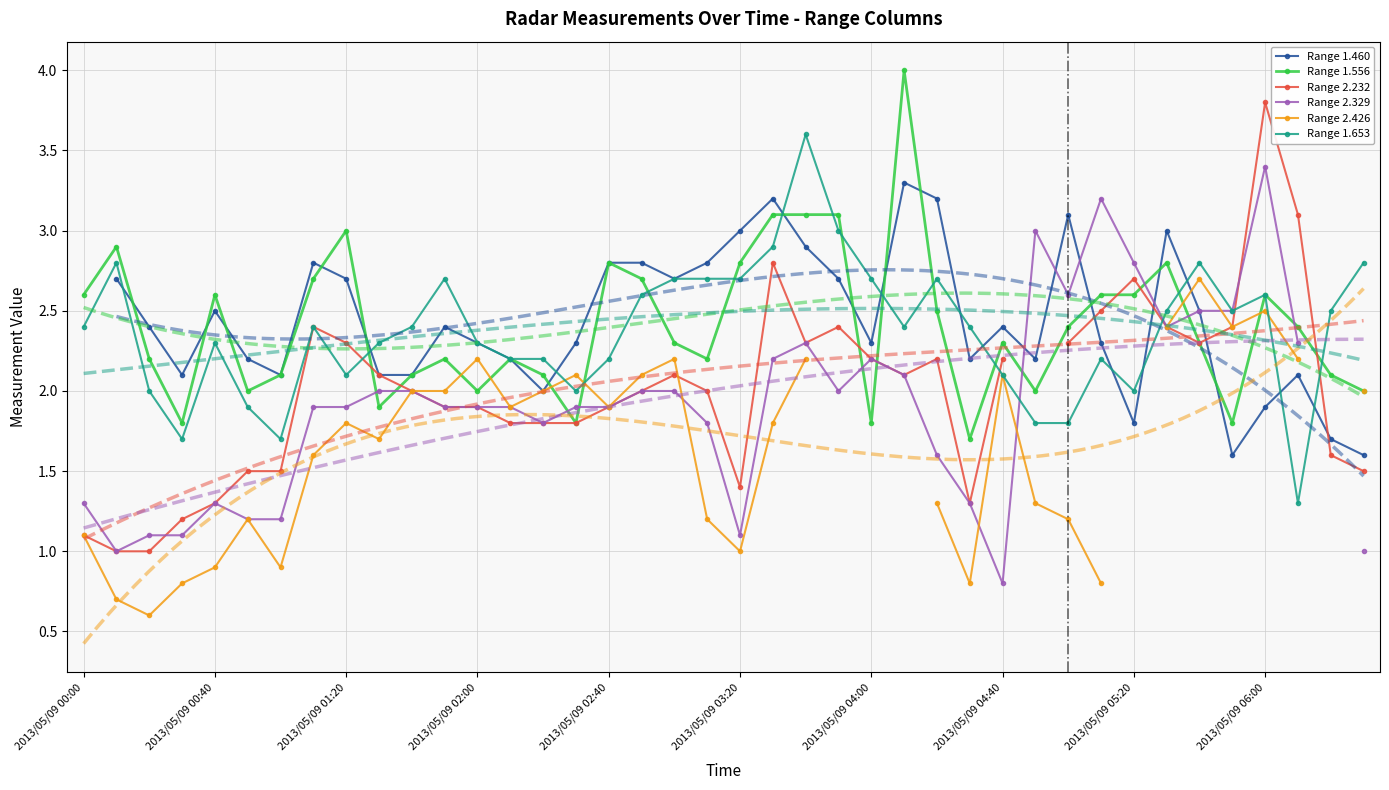

True or false: Range 2.329 and Range 2.426 intersect in this chart.

True